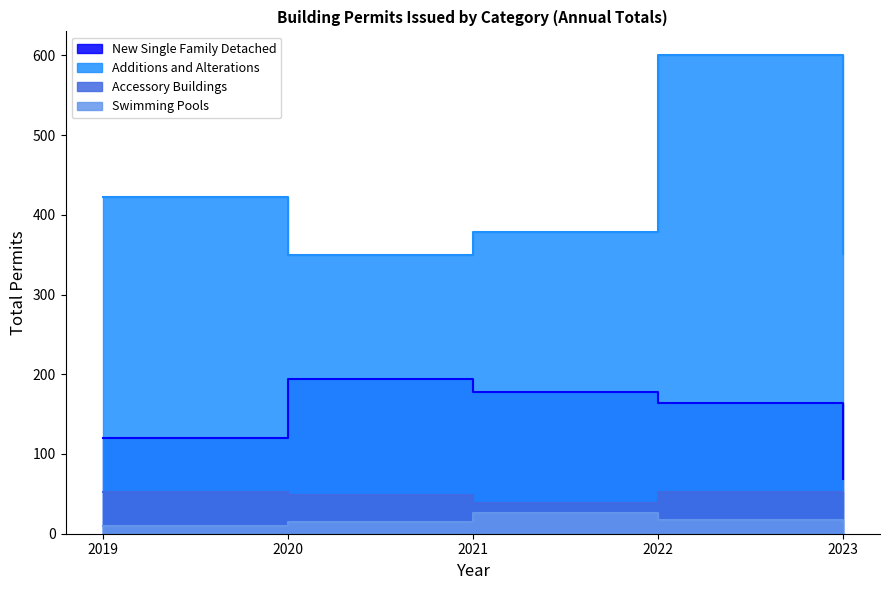

Which series has the largest total across all categories?

Additions and Alterations